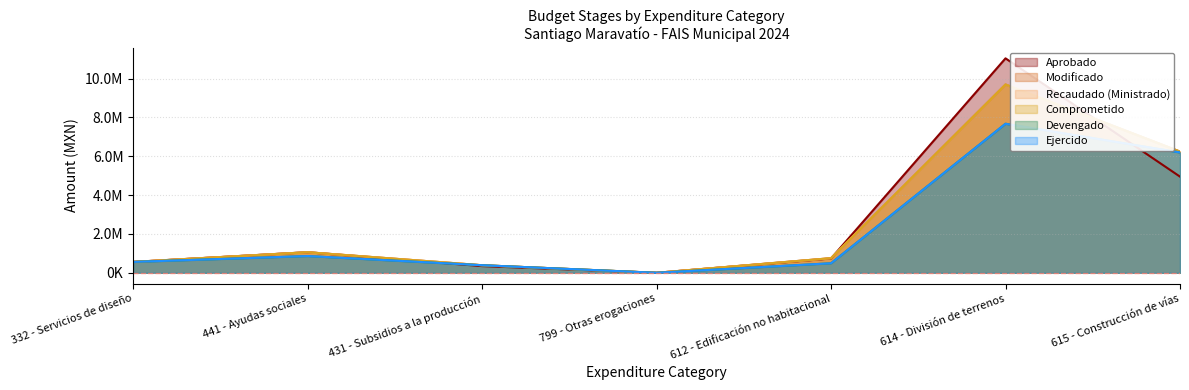

True or false: Recaudado (Ministrado) and Comprometido cross at least once.

False